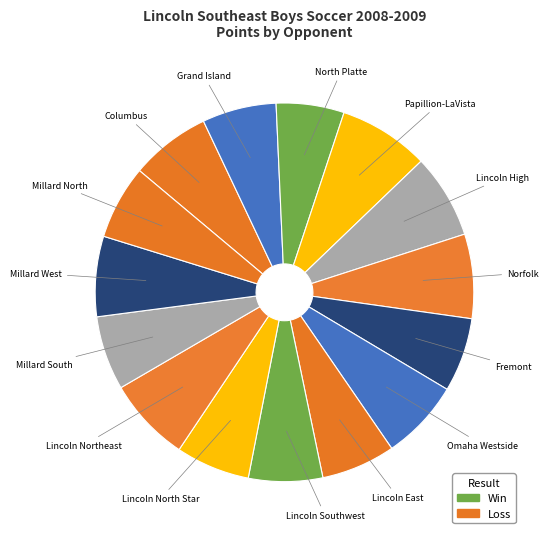

Is there a majority slice in this chart?

No